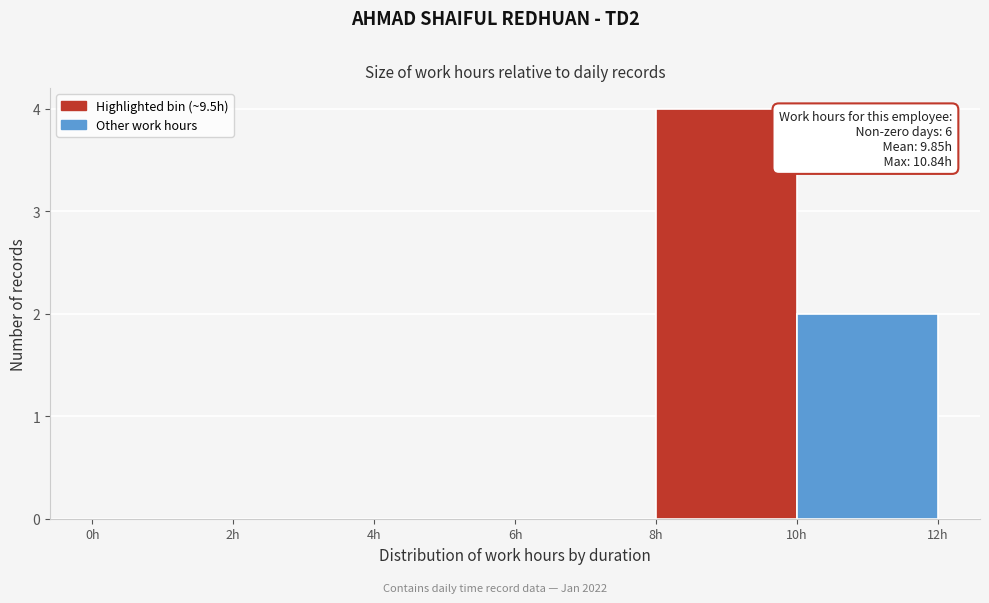

Over which range of the x-axis is the bar tallest?

8 to 10